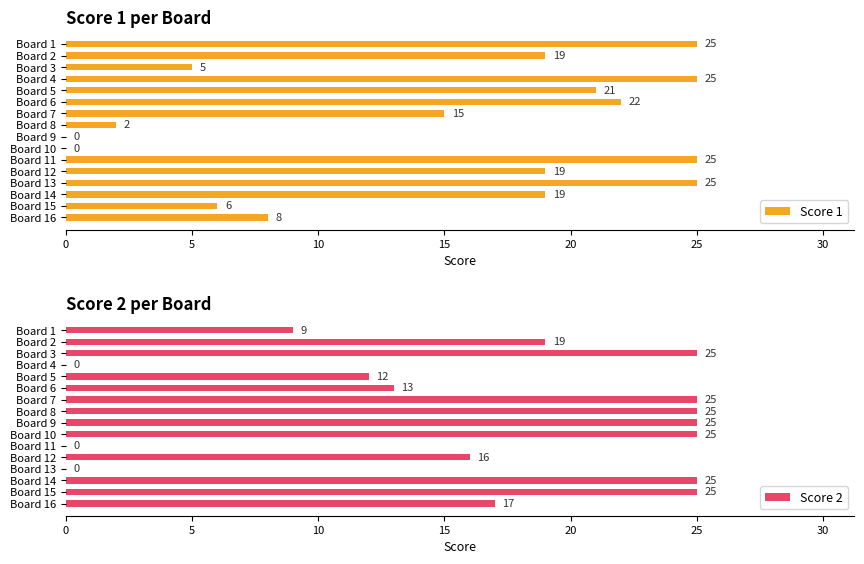

Rank the series by their average value, from lowest to highest.

Score 1, Score 2